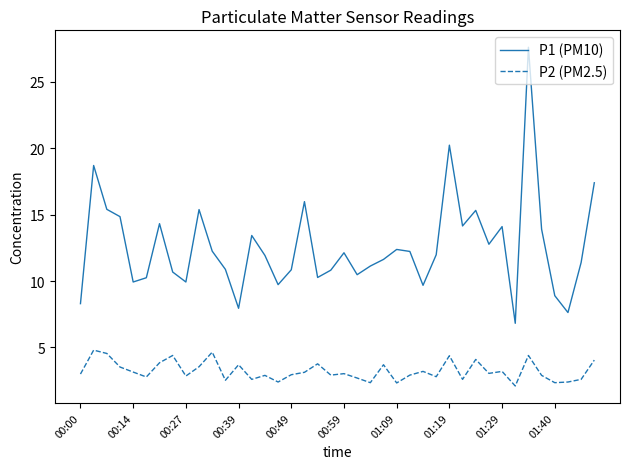

Rank the series by their maximum value, from highest to lowest.

P1 (PM10), P2 (PM2.5)